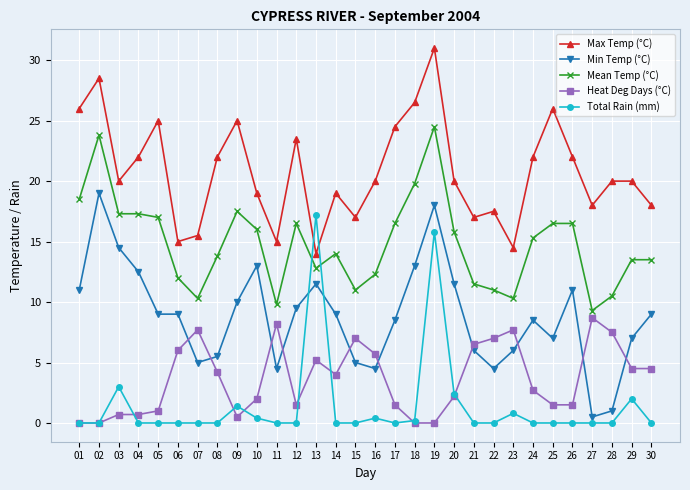

How many times do Max Temp (°C) and Total Rain (mm) cross each other?

2